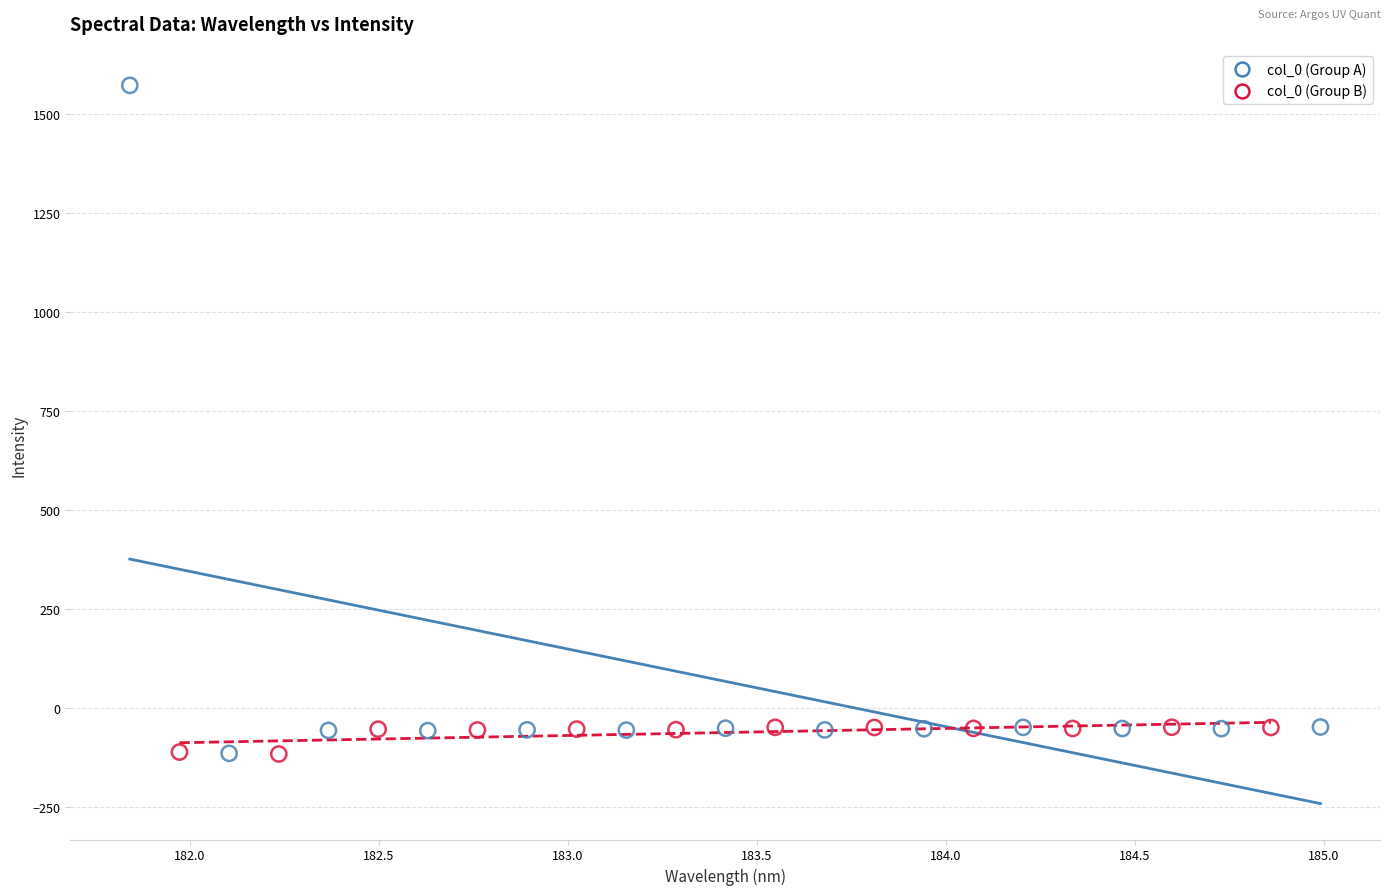

Which series reaches the maximum Y coordinate?

col_0 (Group A)